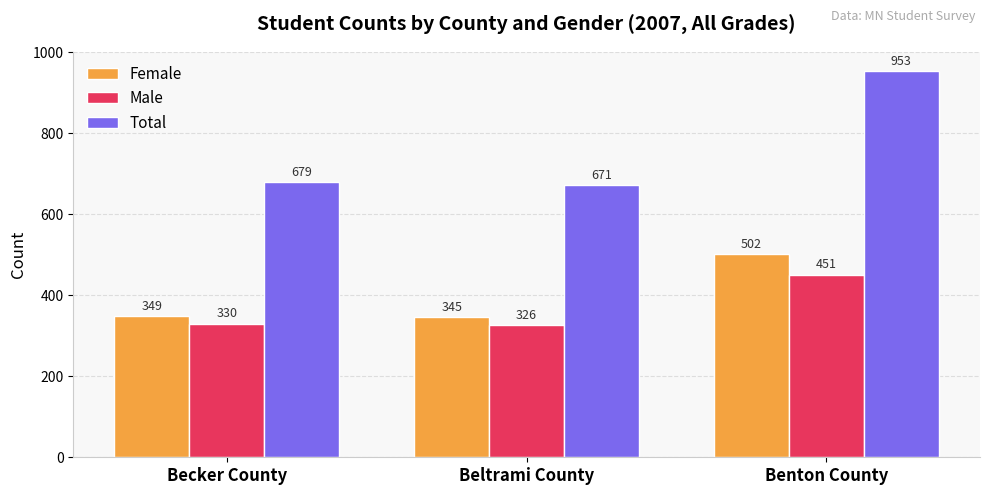

How many categories are shown in the chart?

3